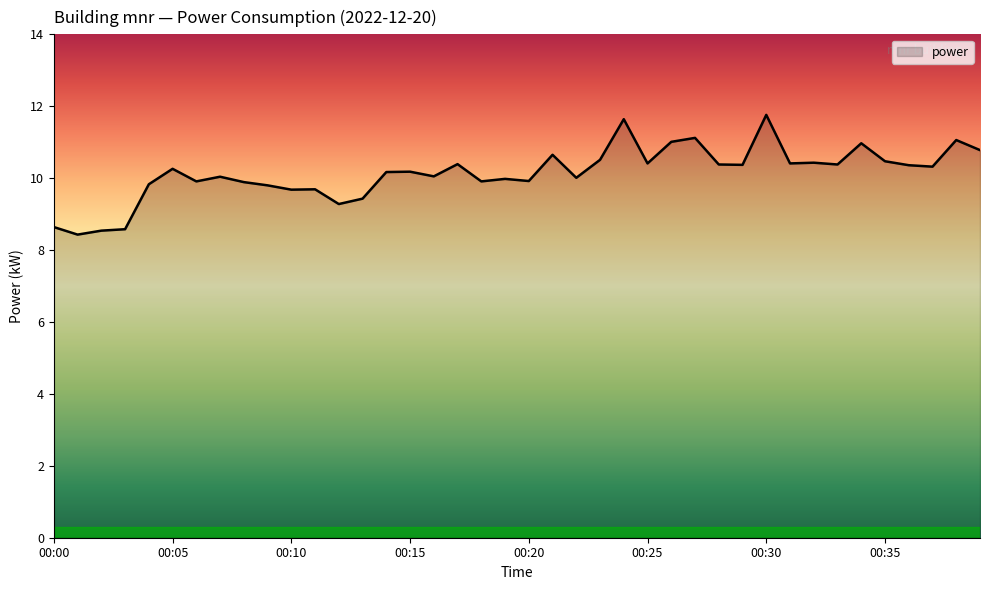

What is the maximum value shown in the chart?

11.8